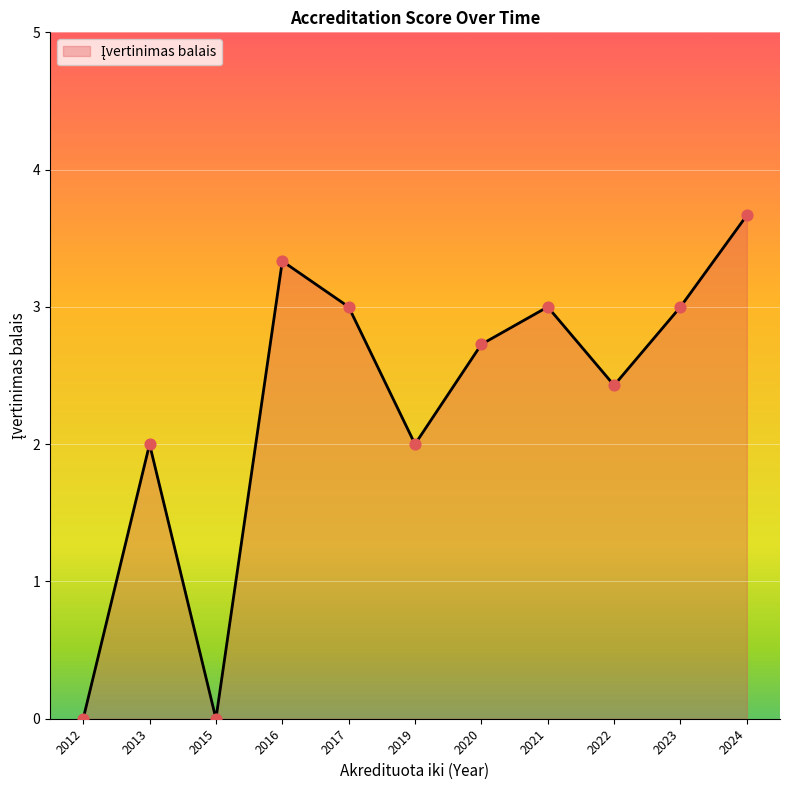

What is the change in value from 2012 to 2016?

+3.3